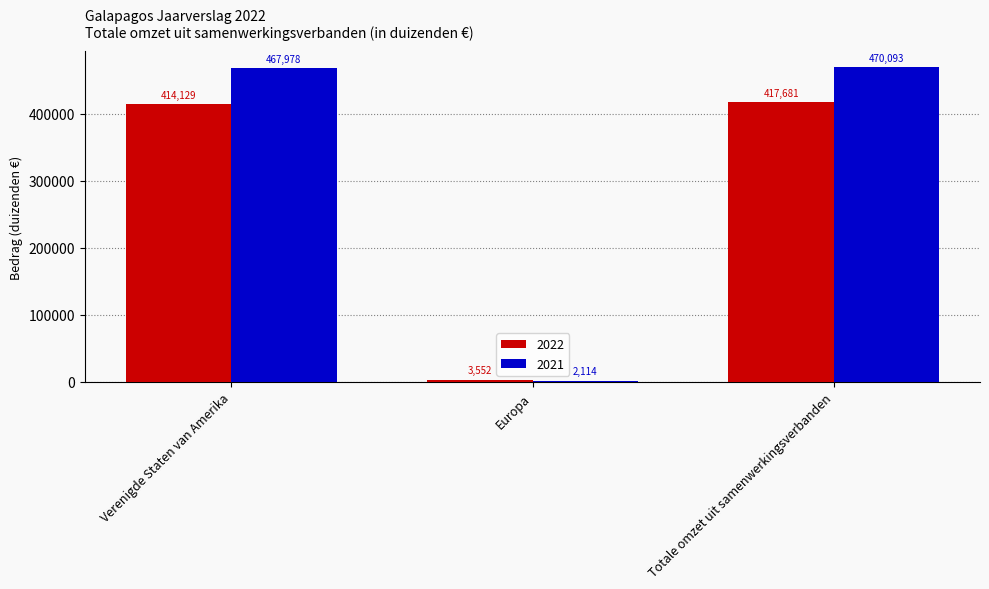

What is the difference between the maximum and second lowest values in the 2022 series?

3552